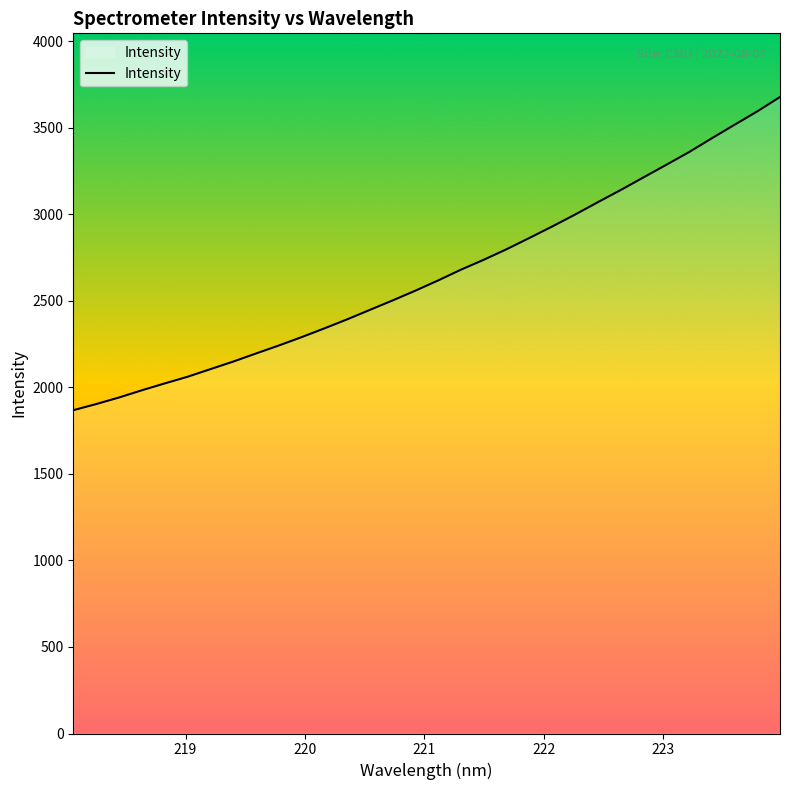

What is the maximum value shown in the chart?

3677.0